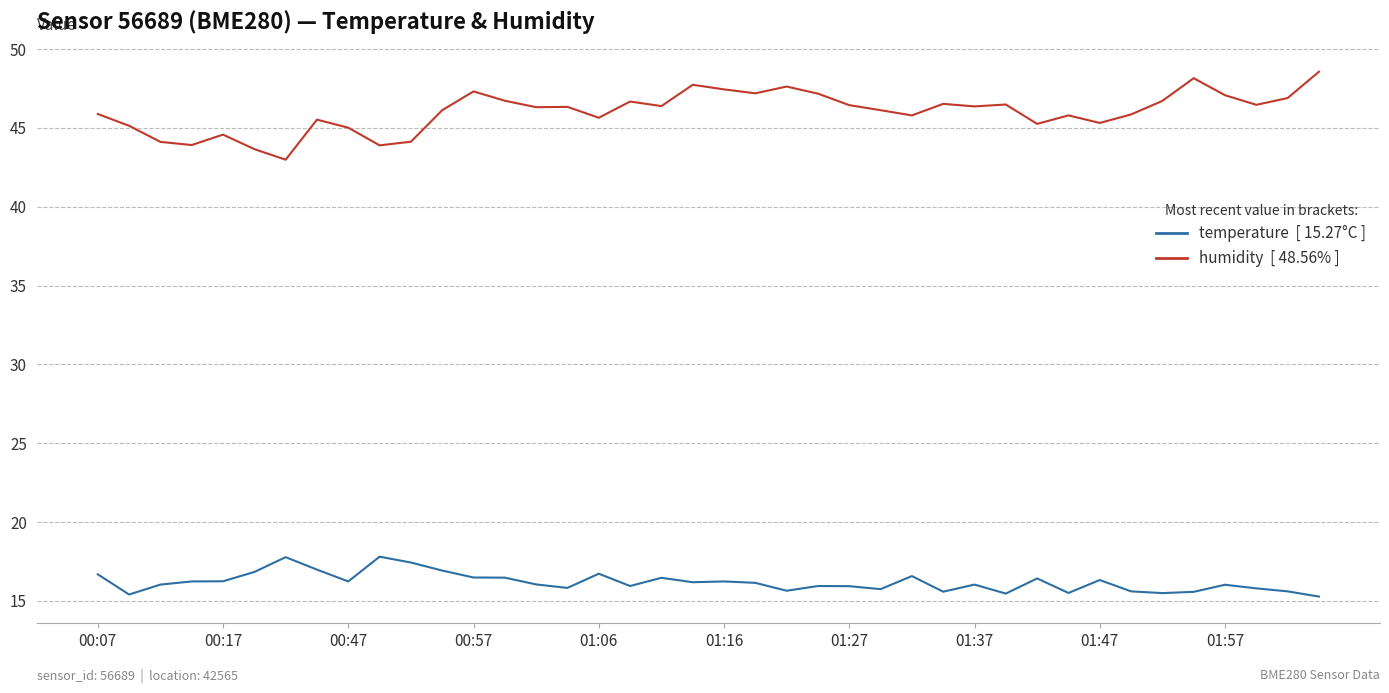

What is the minimum value shown in the chart?

15.3